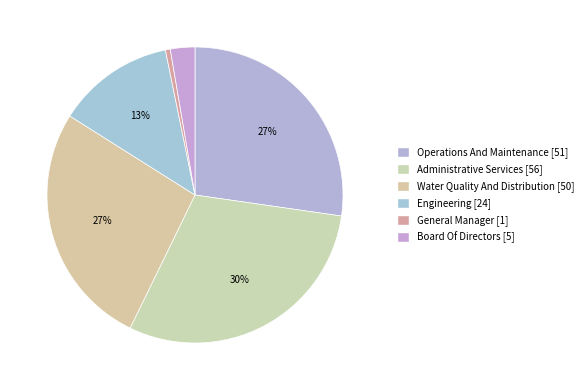

What is the total percentage of Water Quality And Distribution and Board Of Directors?

29.4%